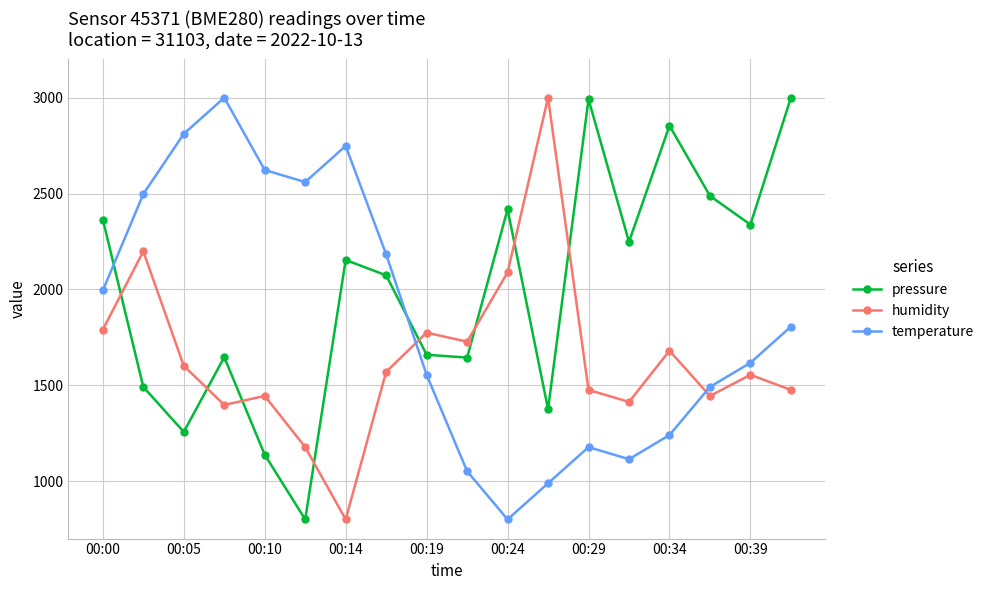

What is the value of the temperature point at the 9th from the left?

1554.3